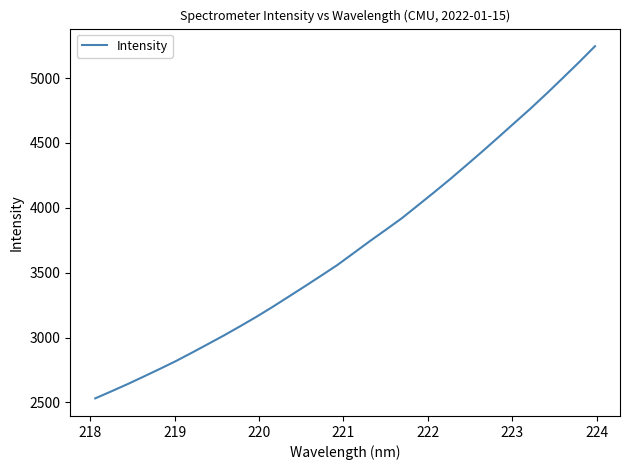

What is the maximum value shown in the chart?

5246.1